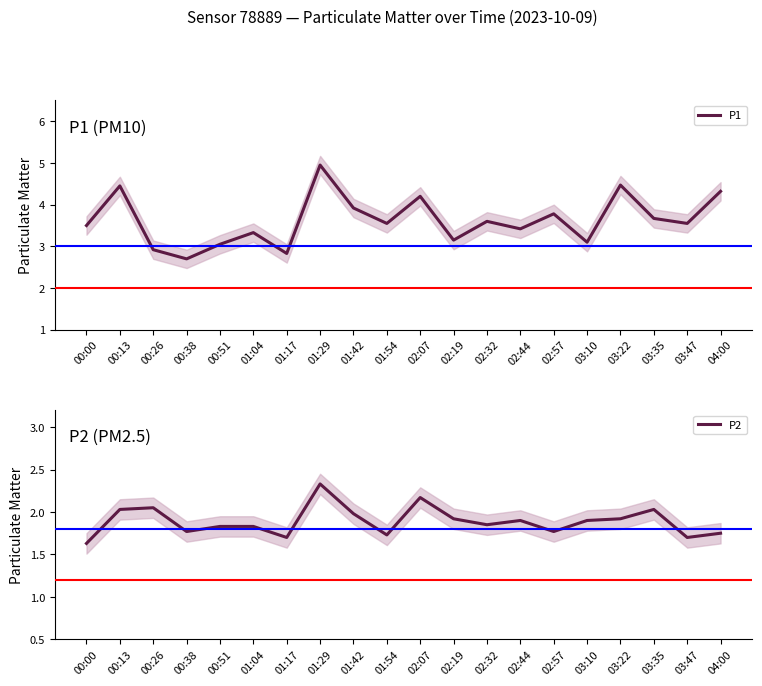

Rank the categories by P1 value from highest to lowest.

01:29, 03:22, 00:13, 04:00, 02:07, 01:42, 02:57, 03:35, 02:32, 01:54, 03:47, 00:00, 02:44, 01:04, 02:19, 03:10, 00:51, 00:26, 01:17, 00:38